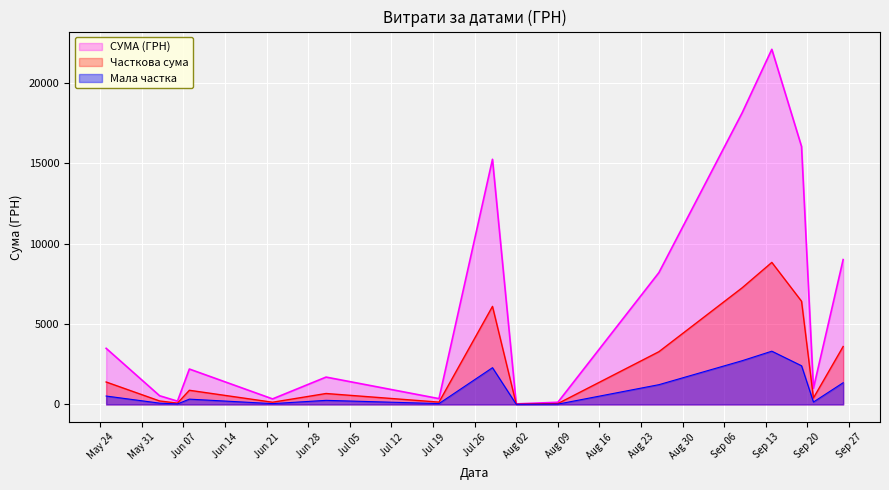

List the series in order of their peak value, lowest first.

Мала частка, Часткова сума, СУМА (ГРН)